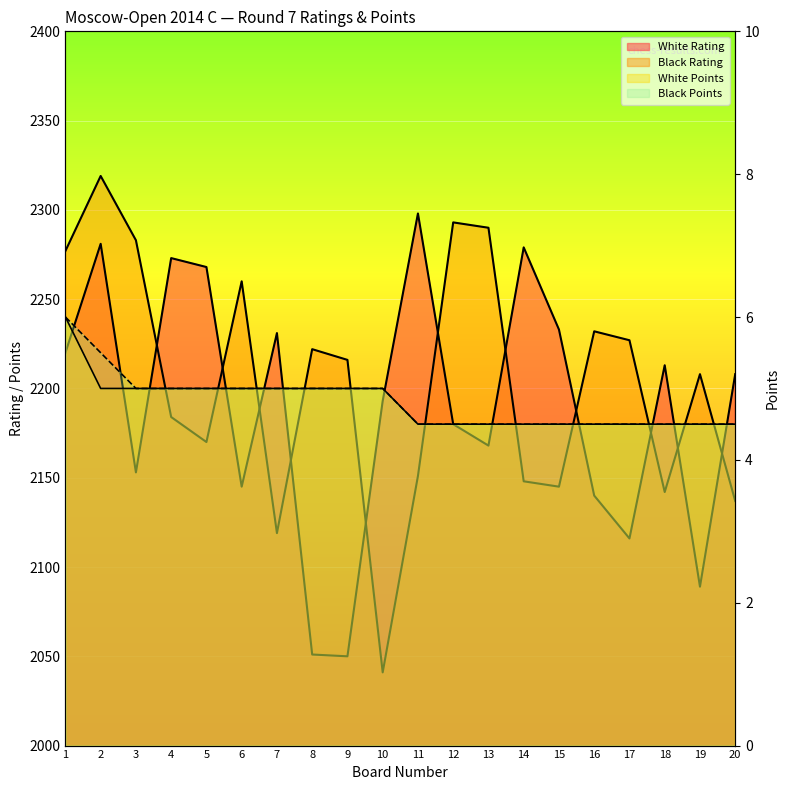

Reading left to right, extract all data points from this chart.

White Rating: 1=2220.0	2=2281.0	3=2153.0	4=2273.0	5=2268.0	6=2145.0	7=2231.0	8=2051.0	9=2050.0	10=2193.0	11=2298.0	12=2180.0	13=2168.0	14=2279.0	15=2233.0	16=2140.0	17=2116.0	18=2213.0	19=2089.0	20=2208.0
Black Rating: 1=2277.0	2=2319.0	3=2283.0	4=2184.0	5=2170.0	6=2260.0	7=2119.0	8=2222.0	9=2216.0	10=2041.0	11=2151.0	12=2293.0	13=2290.0	14=2148.0	15=2145.0	16=2232.0	17=2227.0	18=2142.0	19=2208.0	20=2137.0
White Points: 1=6.0	2=5.0	3=5.0	4=5.0	5=5.0	6=5.0	7=5.0	8=5.0	9=5.0	10=5.0	11=4.5	12=4.5	13=4.5	14=4.5	15=4.5	16=4.5	17=4.5	18=4.5	19=4.5	20=4.5
Black Points: 1=6.0	2=5.5	3=5.0	4=5.0	5=5.0	6=5.0	7=5.0	8=5.0	9=5.0	10=5.0	11=4.5	12=4.5	13=4.5	14=4.5	15=4.5	16=4.5	17=4.5	18=4.5	19=4.5	20=4.5